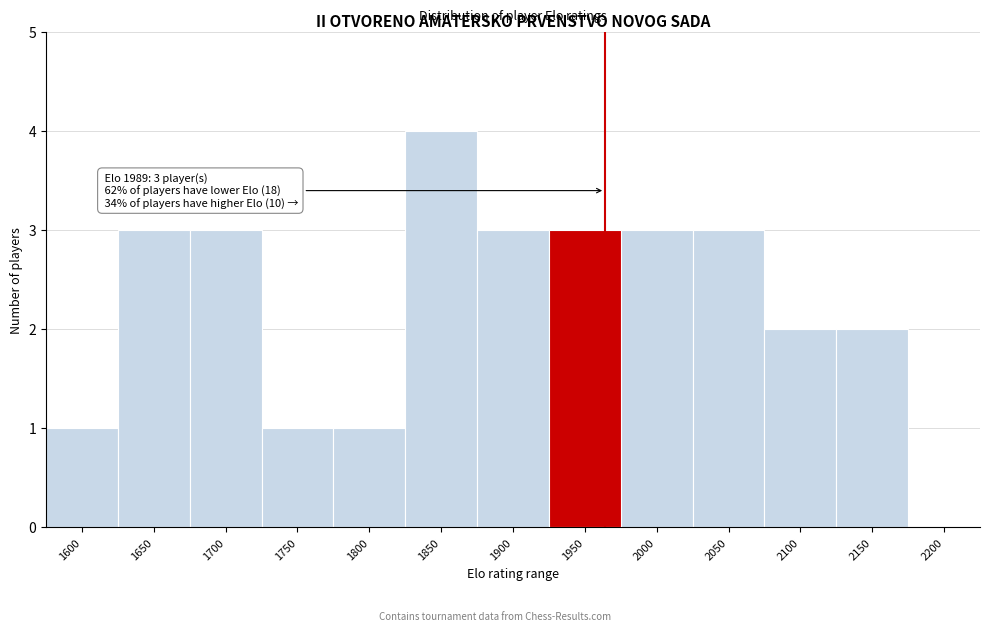

Reading right to left, extract all data points from this chart.

2200=0	2150=2	2100=2	2050=3	2000=3	1950=3	1900=3	1850=4	1800=1	1750=1	1700=3	1650=3	1600=1